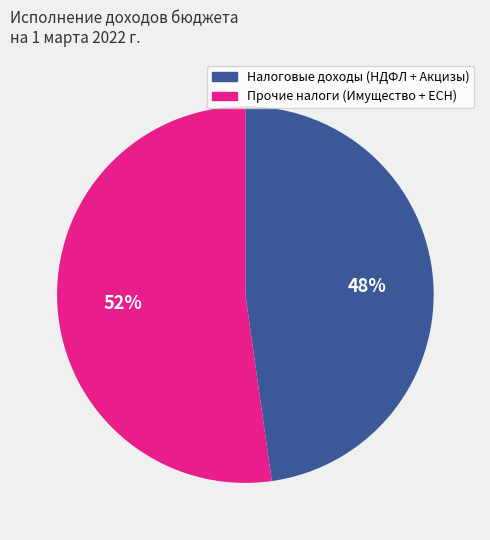

Is there any slice that represents more than half of the pie?

Yes